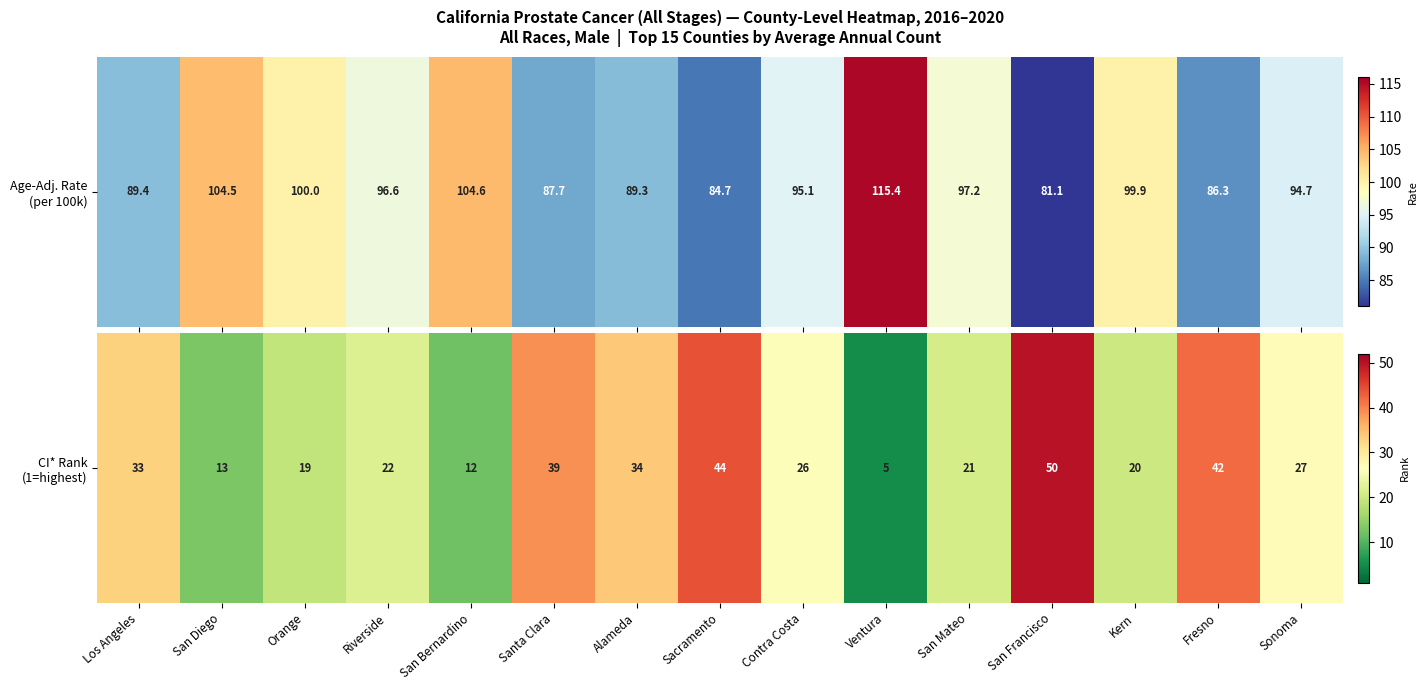

True or false: the data shows 57 at Alameda.

False